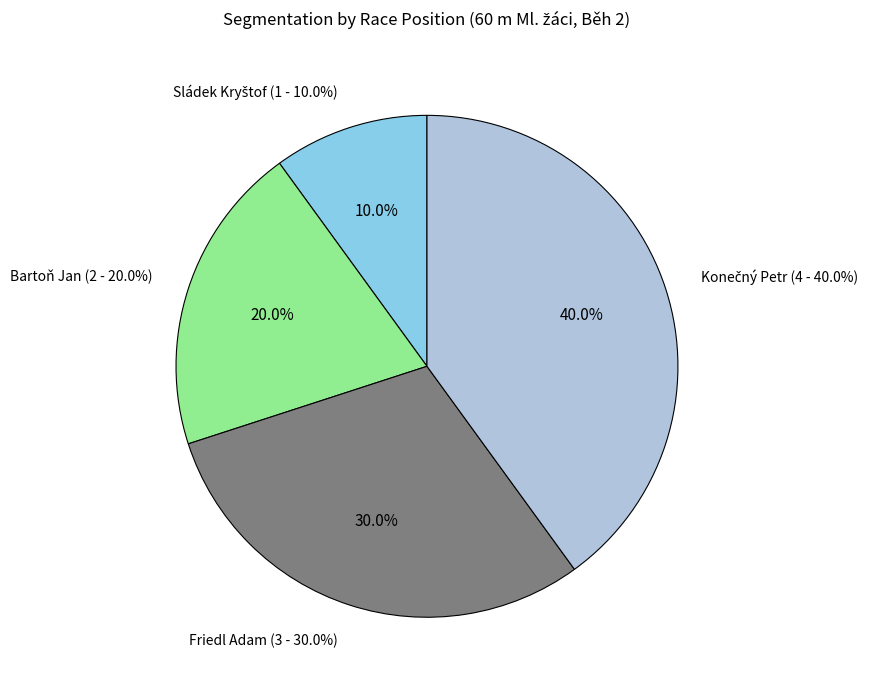

To the nearest percent, what is the difference between the Friedl Adam and Sládek Kryštof slice percentages?

20%